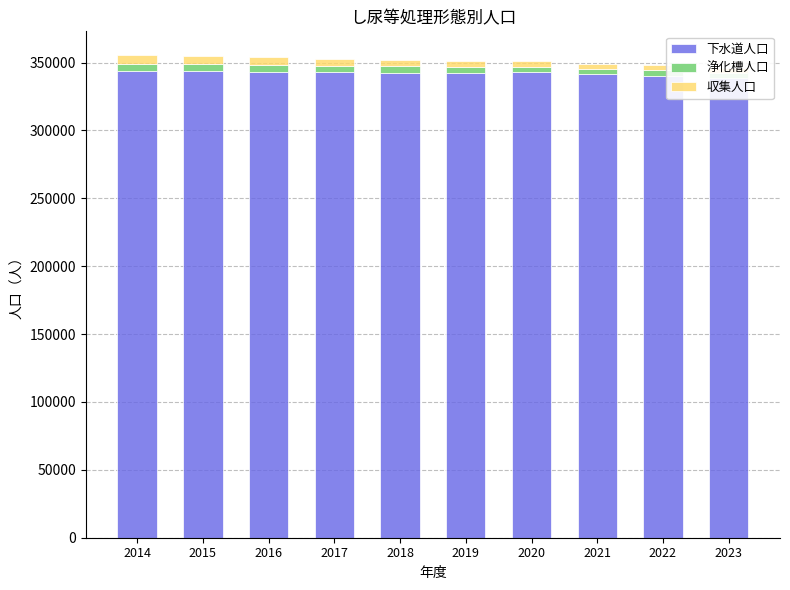

What is the difference between the highest and lowest values at 2015?

338265